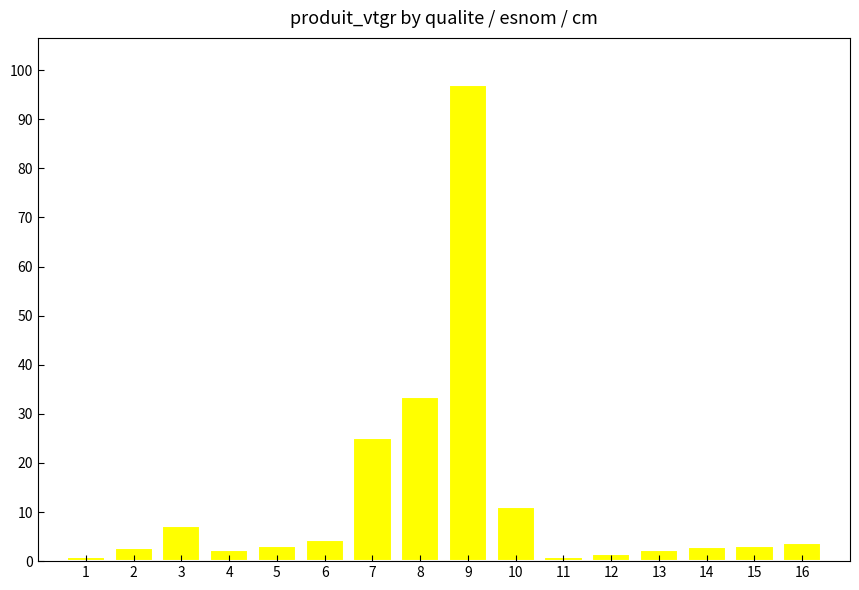

What is the greatest value displayed?

96.9